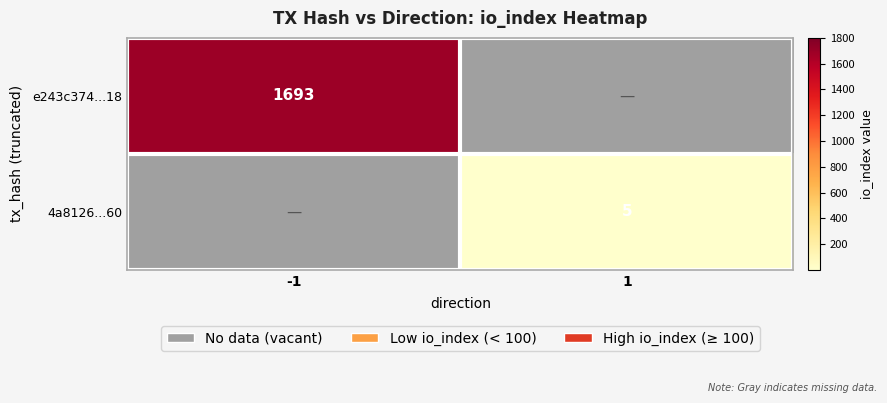

Is it true that e243c374...18 equals 2454 at -1?

False